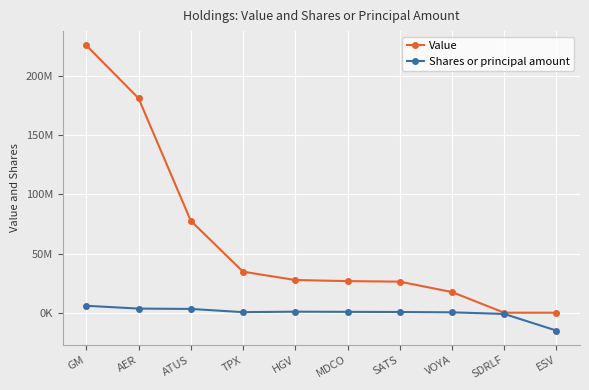

At which category does the chart reach its peak across all series?

GM